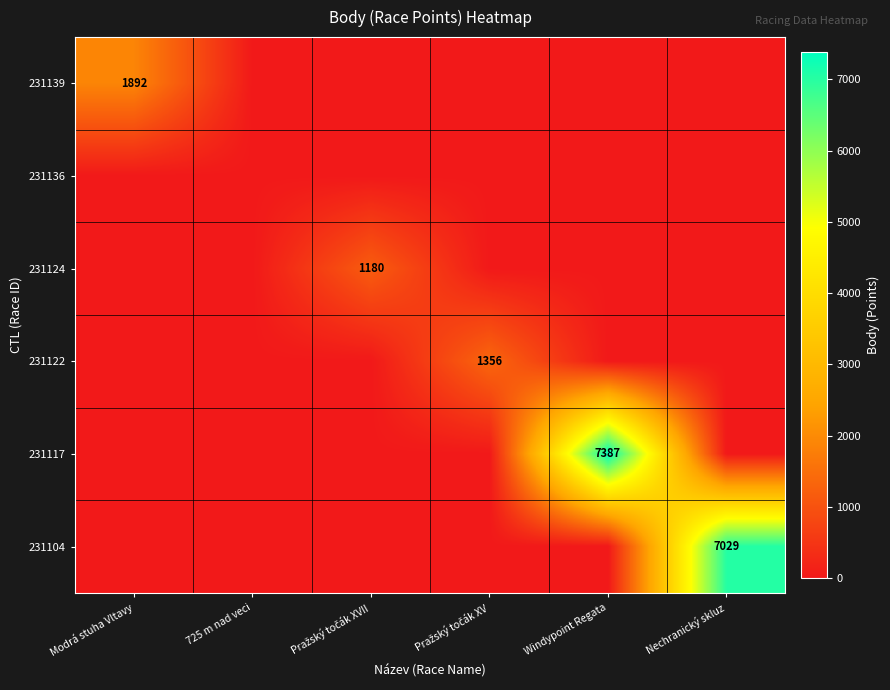

The value of 231104 at Nechranický skluz is 11549. True or false?

False